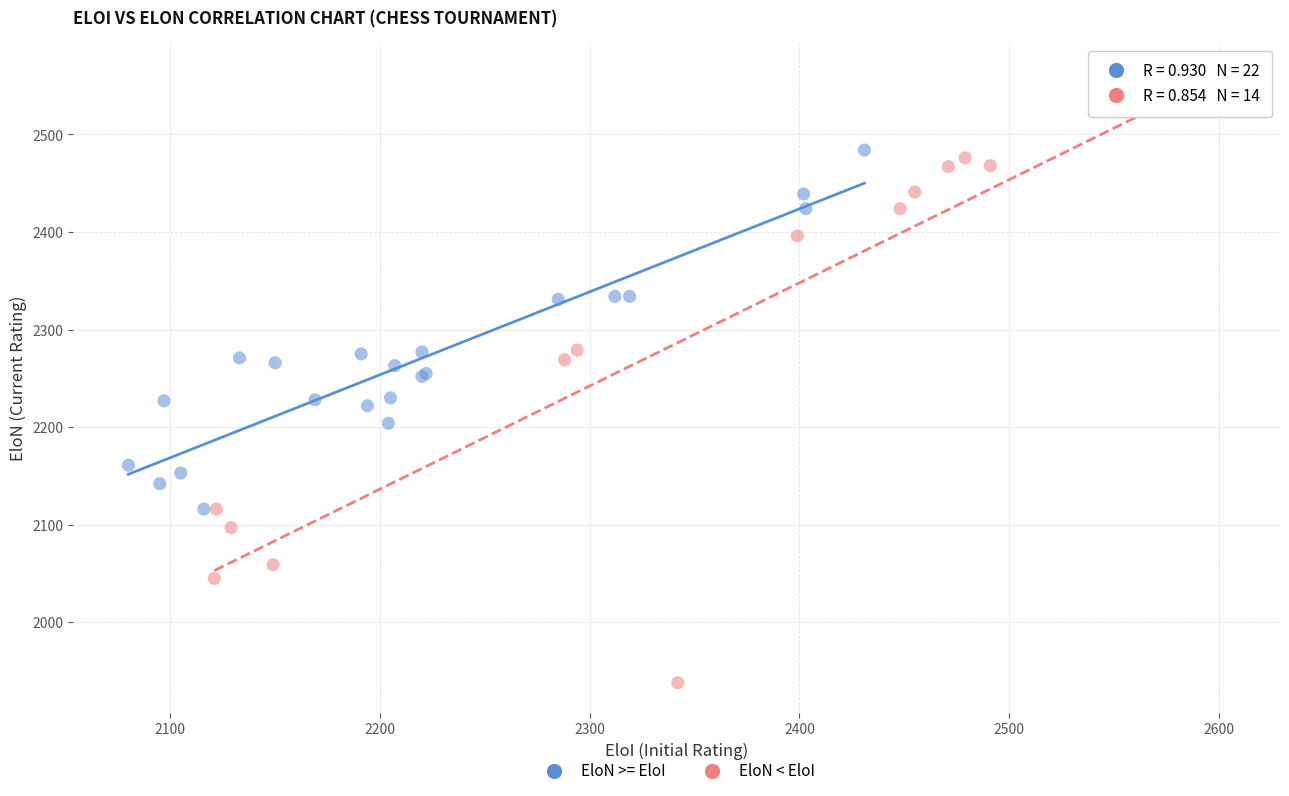

What are all the series names shown in the legend?

EloN >= EloI, EloN < EloI